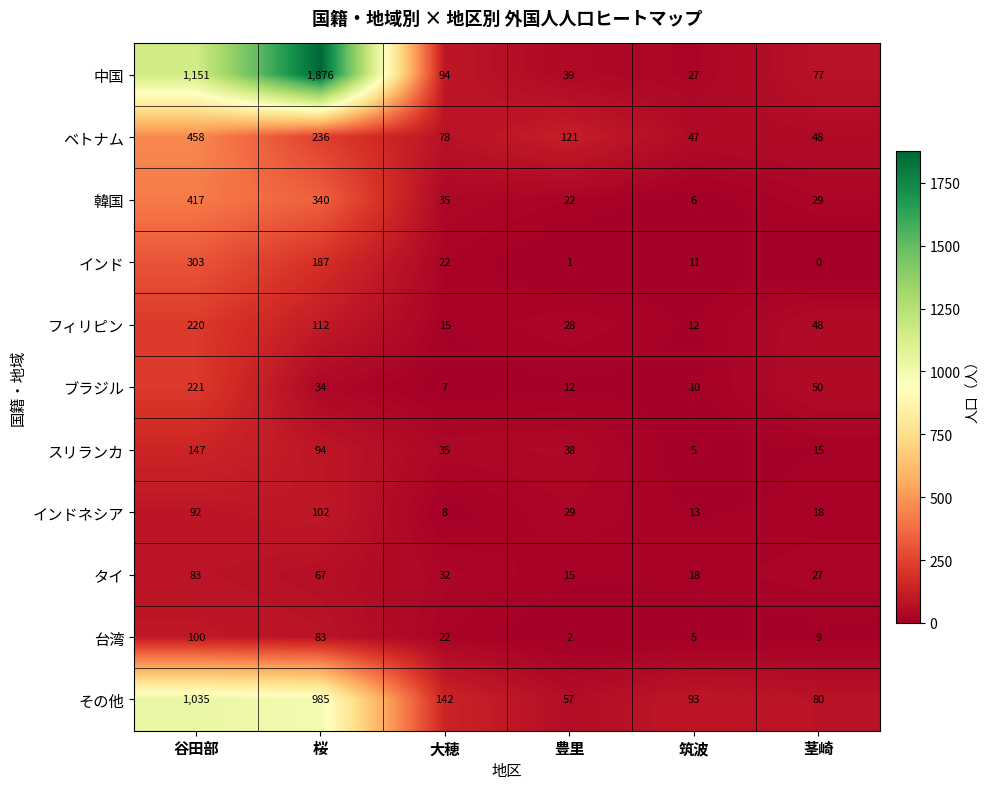

At 豊里, list the series in order from smallest to largest.

インド, 台湾, ブラジル, タイ, 韓国, フィリピン, インドネシア, スリランカ, 中国, その他, ベトナム